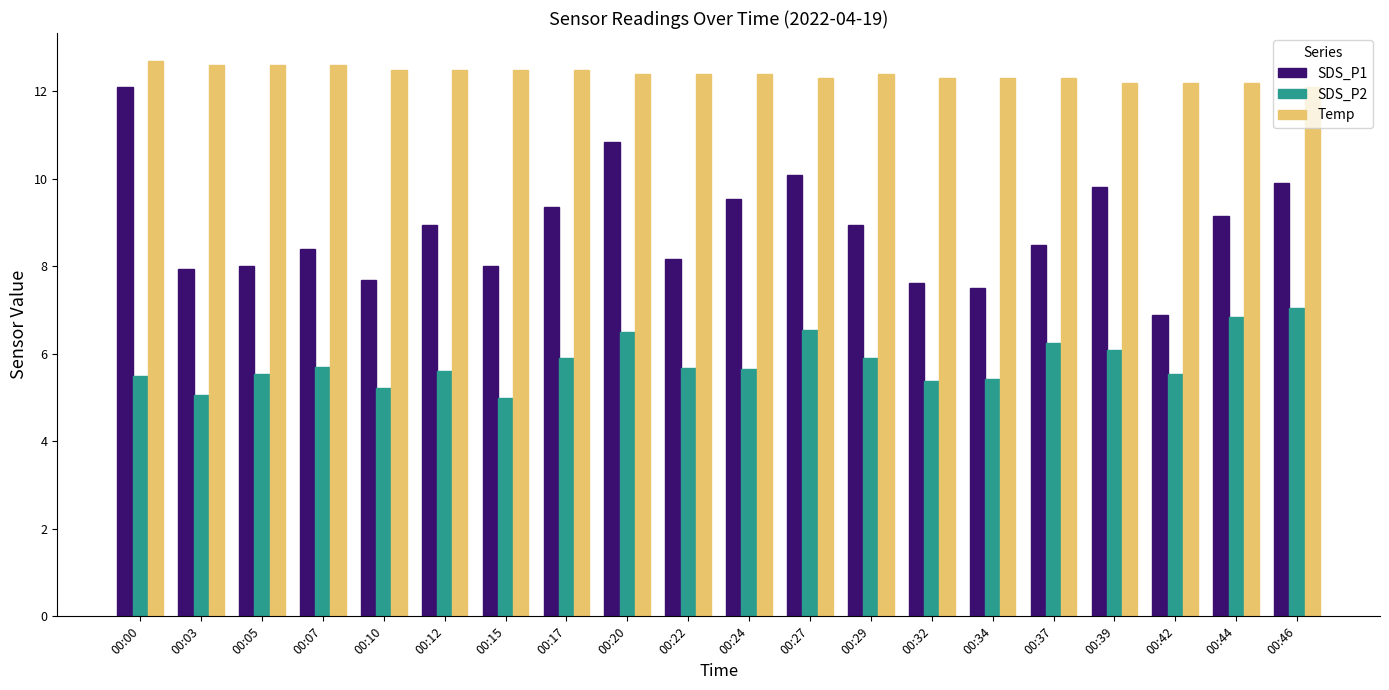

Which series has the largest range (max minus min)?

SDS_P1